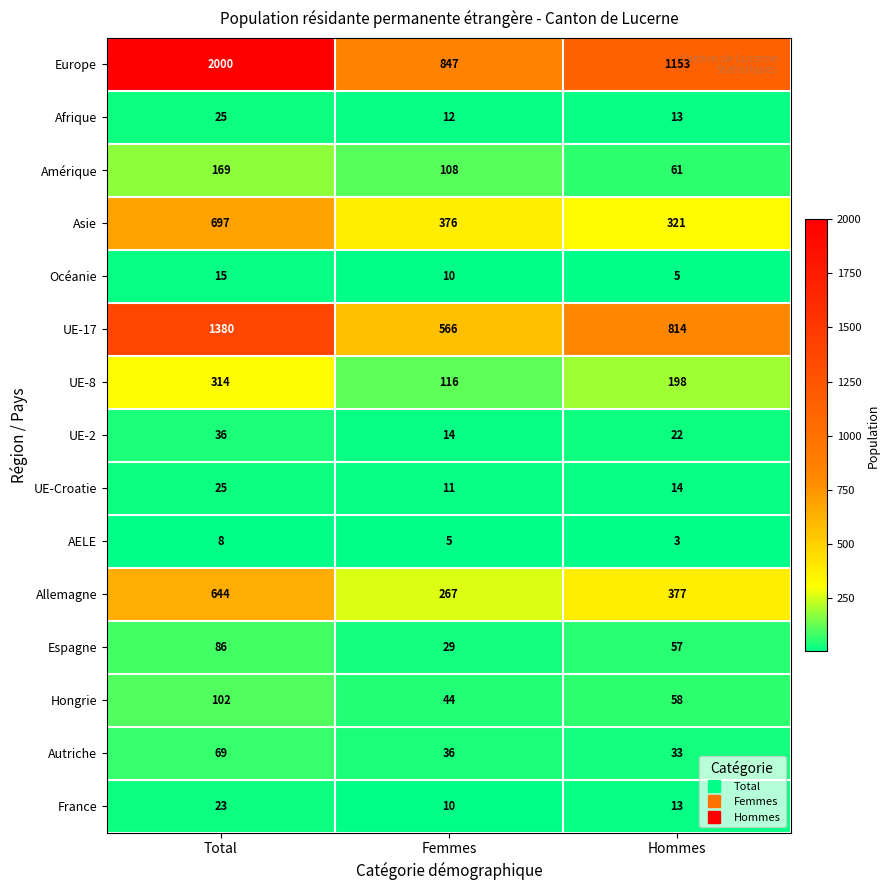

Count the number of data series in this chart.

15